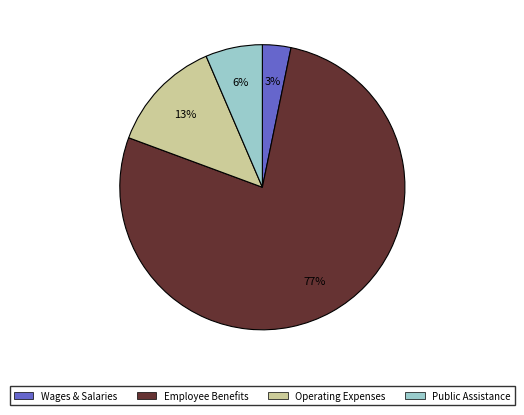

Rank the categories by value from highest to lowest.

Employee Benefits, Operating Expenses, Public Assistance, Wages & Salaries